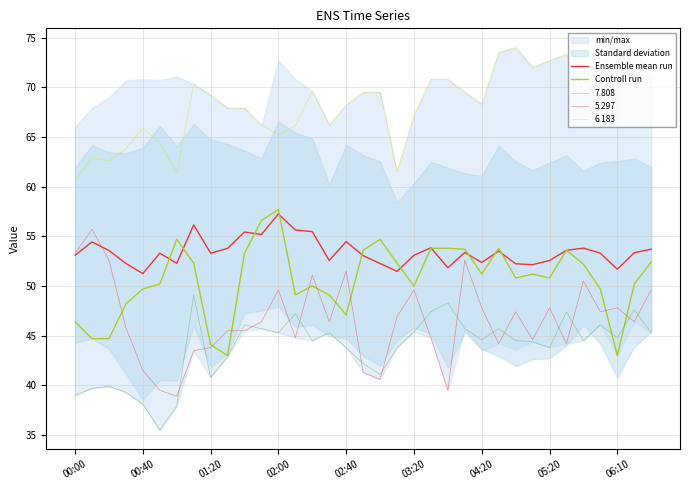

Reading right to left, extract all data points from this chart.

Ensemble mean run: 53.7	53.4	51.7	53.3	53.8	53.6	52.6	52.1	52.2	53.5	52.4	53.4	51.8	53.8	53.1	51.5	52.3	53.1	54.5	52.6	55.5	55.6	57.2	55.2	55.4	53.8	53.3	56.2	52.3	53.3	51.2	52.3	53.6	54.4	53.1
Controll run: 52.4	50.2	43.0	49.7	52.2	53.6	50.8	51.2	50.8	53.8	51.2	53.7	53.8	53.8	50.0	52.3	54.7	53.6	47.1	49.1	50.0	49.1	57.7	56.6	53.3	43.0	44.1	52.3	54.7	50.2	49.7	48.2	44.7	44.7	46.4